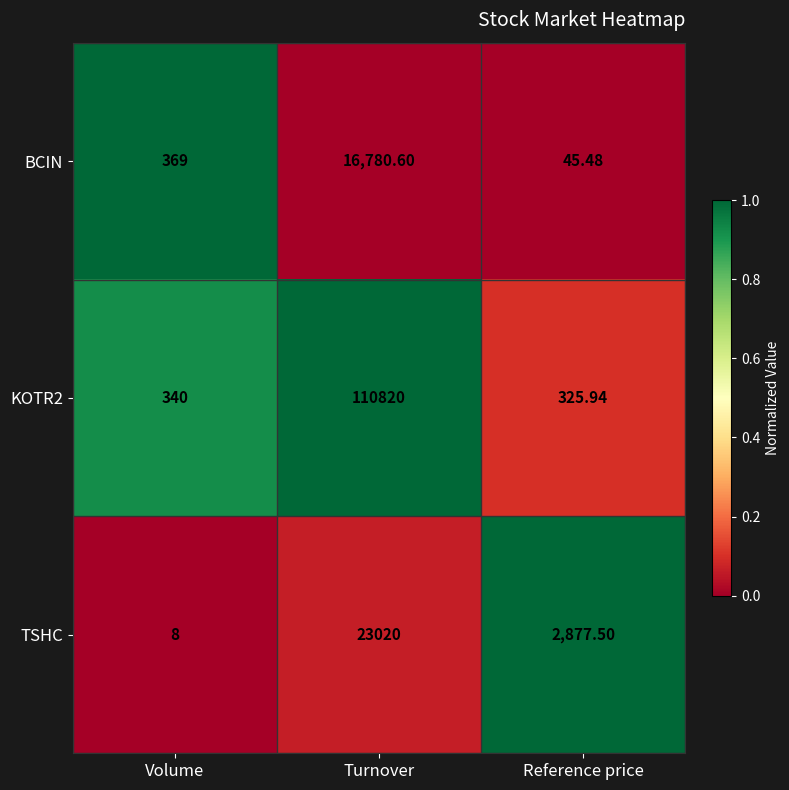

Which series changed the most between Volume and Reference price?

TSHC